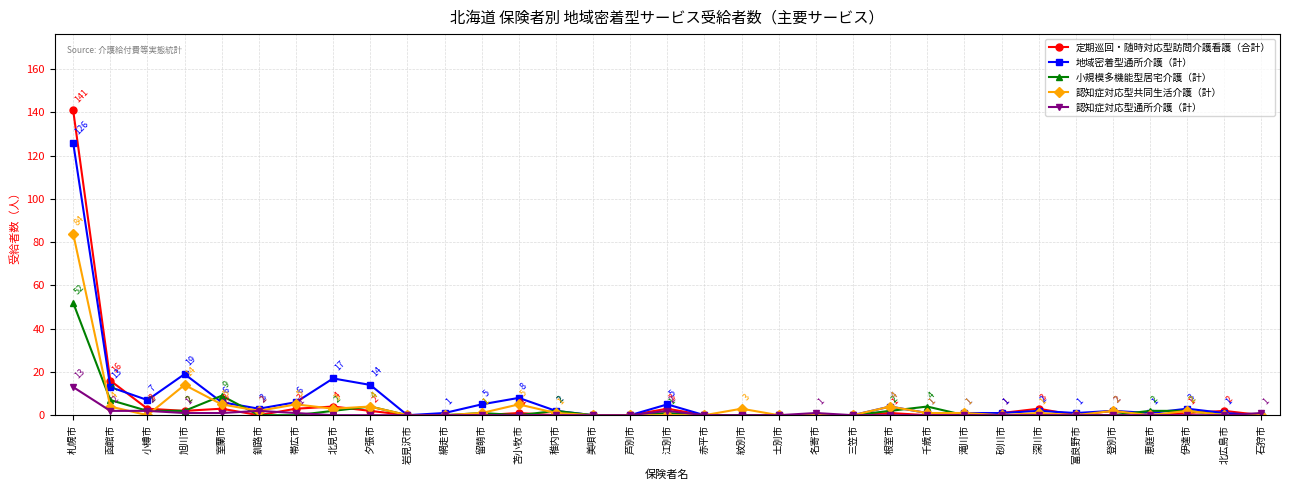

True or false: 認知症対応型通所介護（計） has a value of 0 at 砂川市.

True